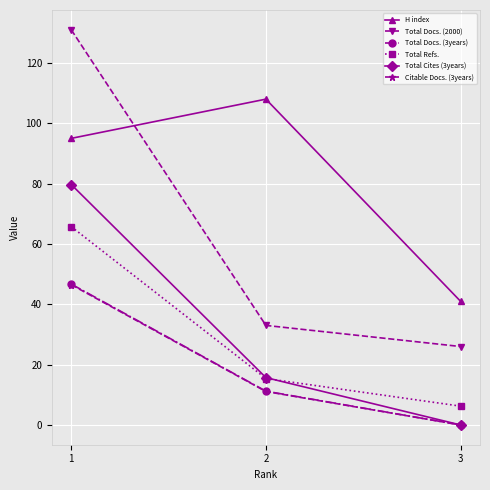

Reading left to right, extract all data points from this chart.

H index: 1=95.0	2=108.0	3=41.0
Total Docs. (2000): 1=131.0	2=33.0	3=26.0
Total Docs. (3years): 1=46.7	2=11.2	3=0.0
Total Refs.: 1=65.7	2=15.4	3=6.2
Total Cites (3years): 1=79.7	2=15.7	3=0.0
Citable Docs. (3years): 1=46.5	2=11.1	3=0.0